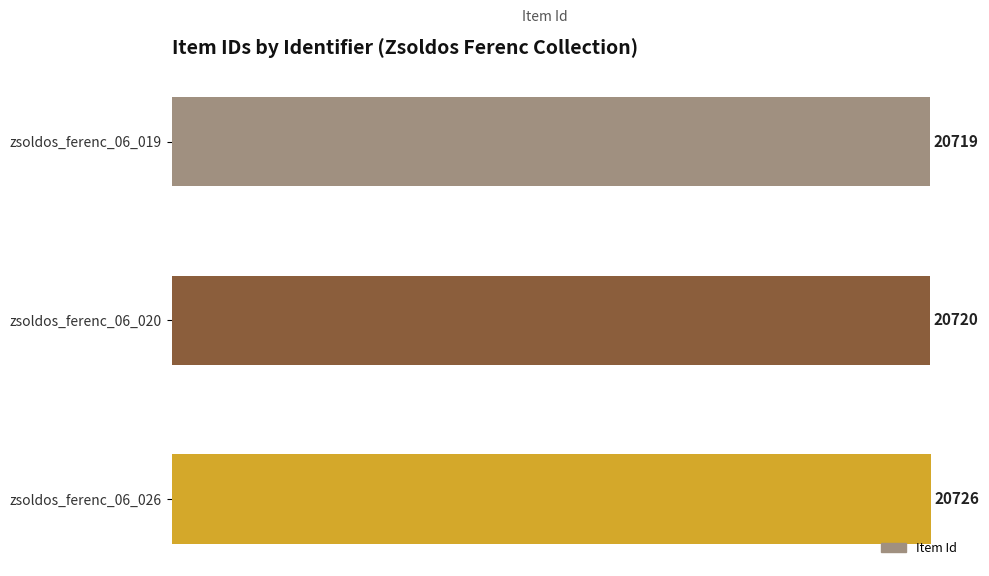

How many values are below 20720?

1